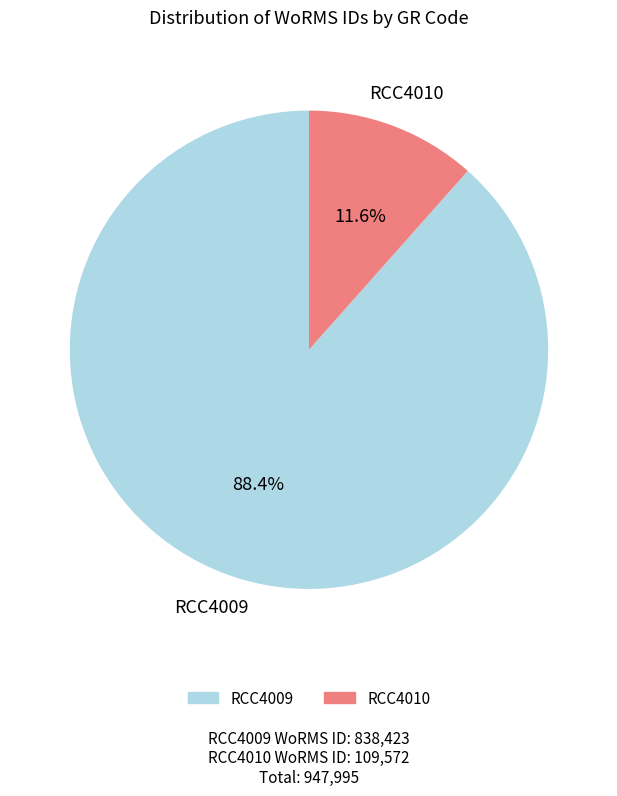

Rank the categories by value from highest to lowest.

RCC4009, RCC4010